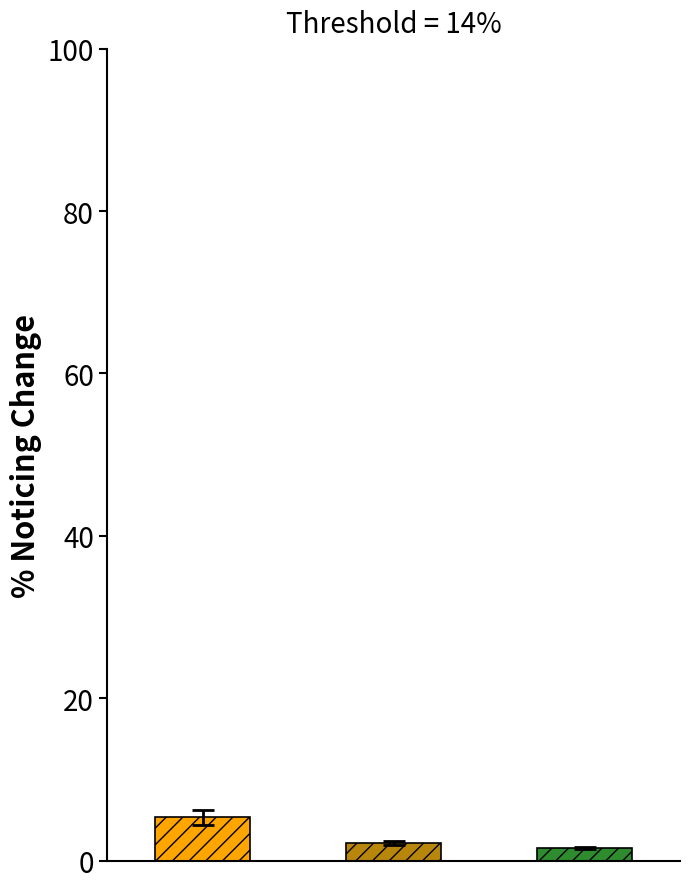

How many bars are there in each group?

3